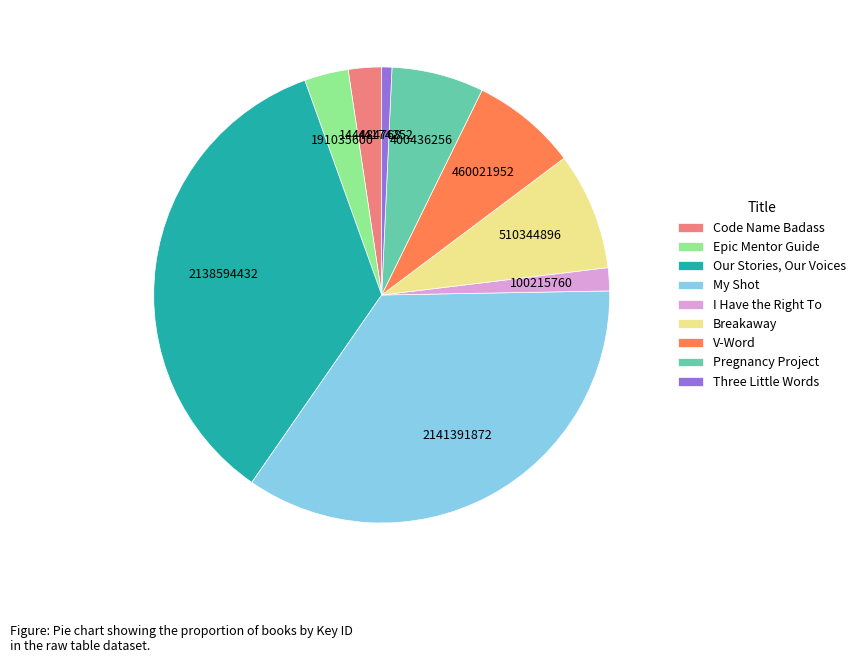

How many segments does this pie chart have?

9